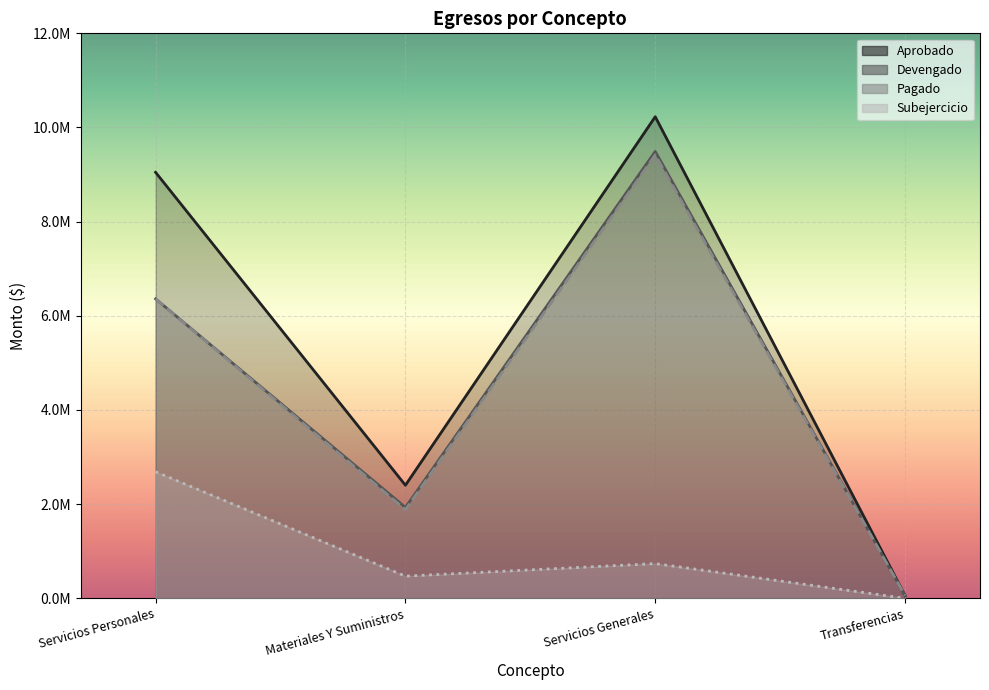

True or false: Aprobado and Subejercicio cross at least once.

False